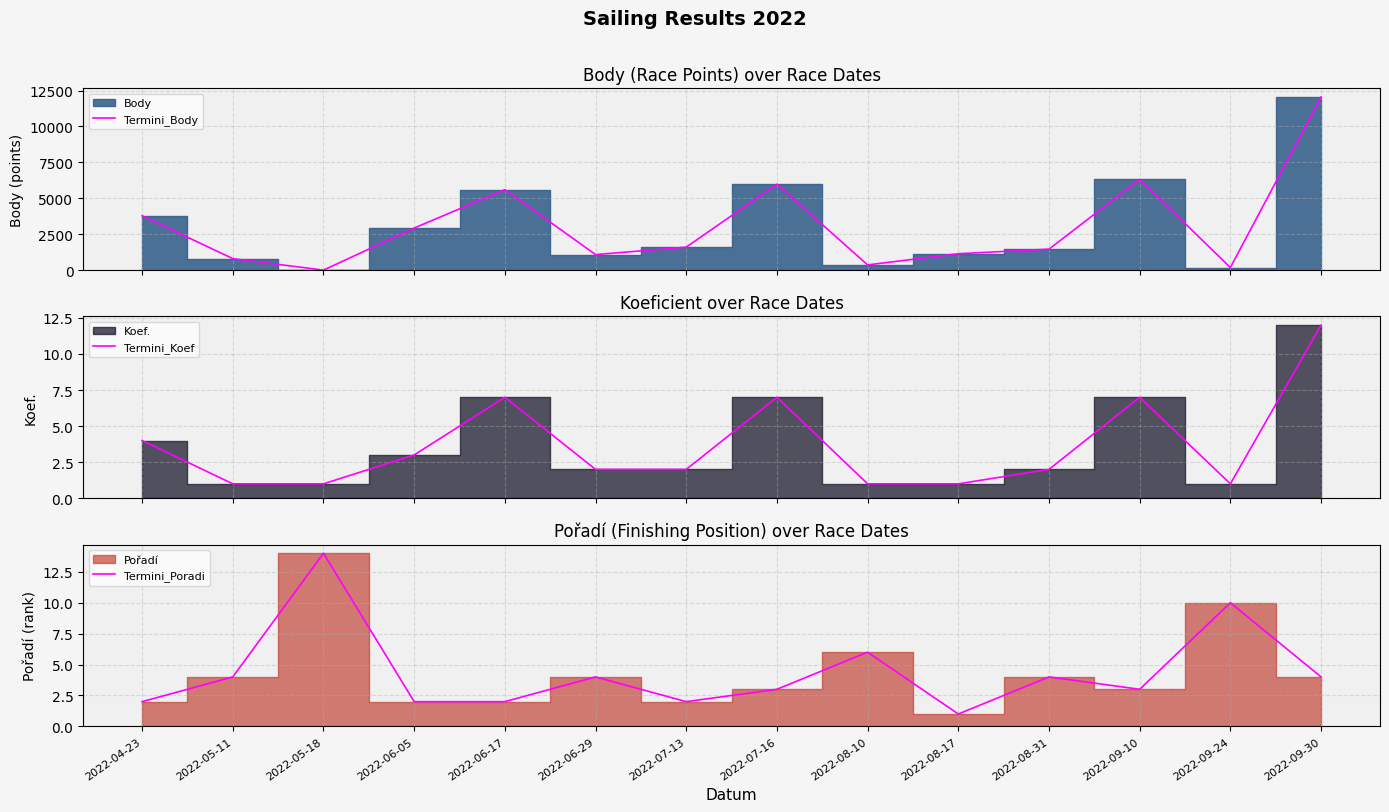

Which has a higher value, 2022-06-05 or 2022-09-10?

2022-09-10